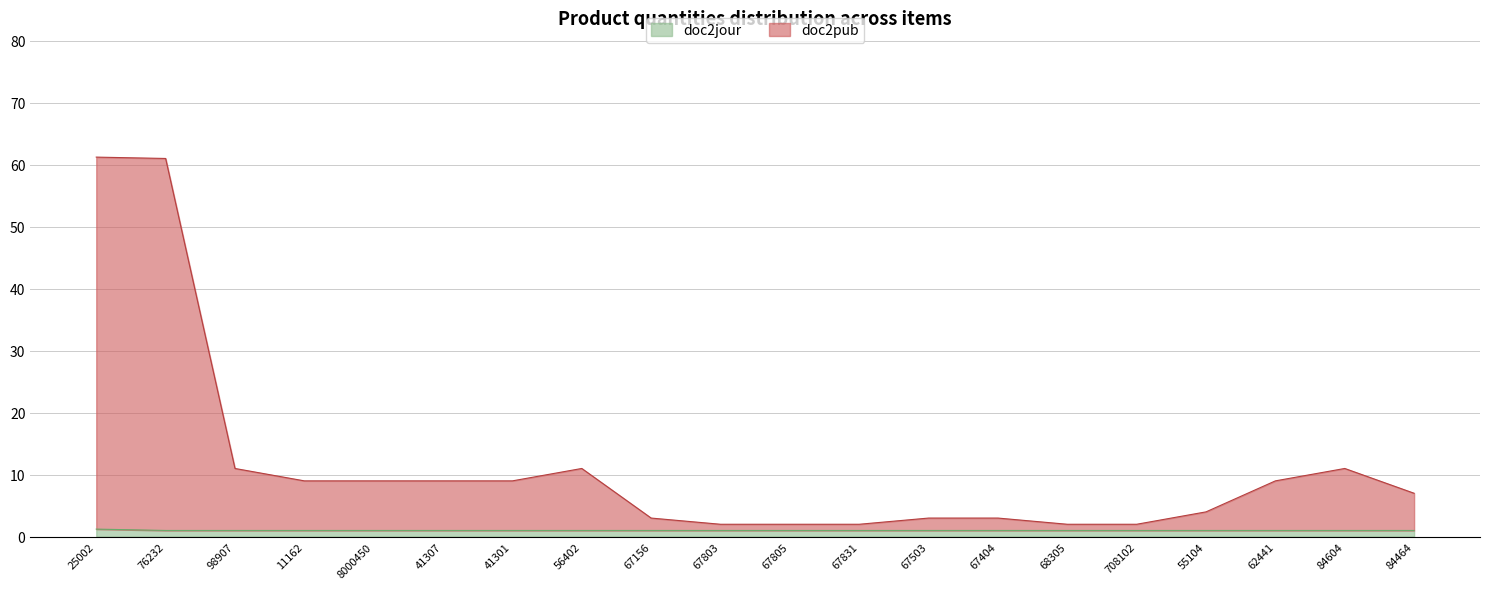

Reading left to right, transcribe all the data shown in this chart.

doc2jour: 25002=1.2	76232=1.0	98907=1.0	11162=1.0	8000450=1.0	41307=1.0	41301=1.0	56402=1.0	67156=1.0	67803=1.0	67805=1.0	67831=1.0	67503=1.0	67404=1.0	68305=1.0	708102=1.0	55104=1.0	62441=1.0	84604=1.0	84464=1.0
doc2pub: 25002=61.2	76232=61.0	98907=11.0	11162=9.0	8000450=9.0	41307=9.0	41301=9.0	56402=11.0	67156=3.0	67803=2.0	67805=2.0	67831=2.0	67503=3.0	67404=3.0	68305=2.0	708102=2.0	55104=4.0	62441=9.0	84604=11.0	84464=7.0